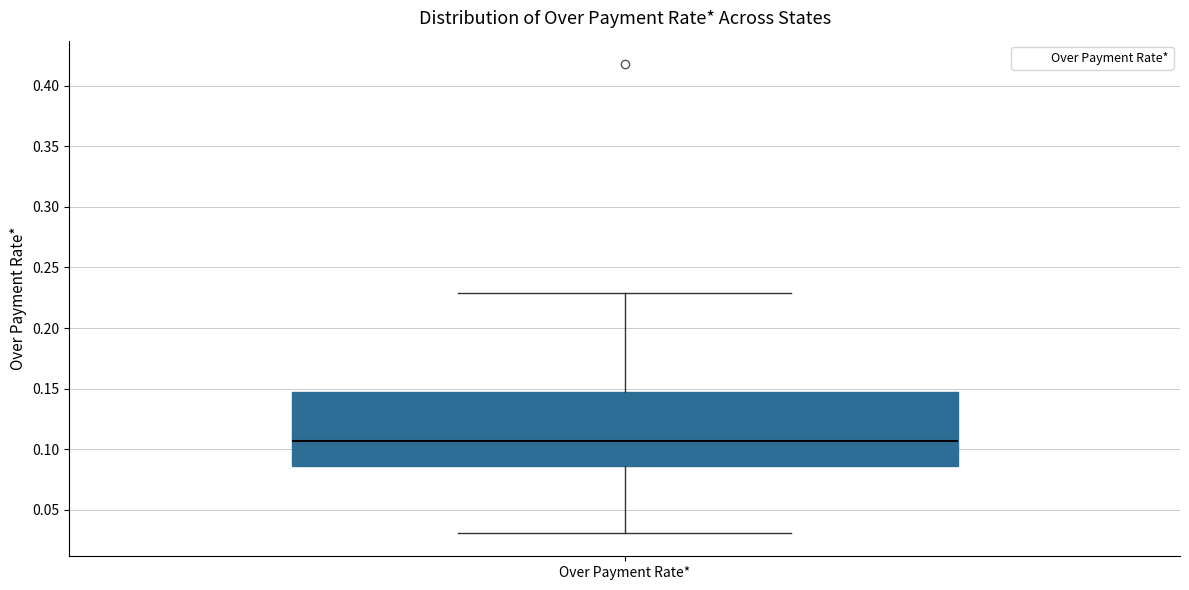

Where does the median line of the box for Over Payment Rate* sit on the y-axis? The values are not printed on the chart, so give them approximately, as read against the axis.

0.105